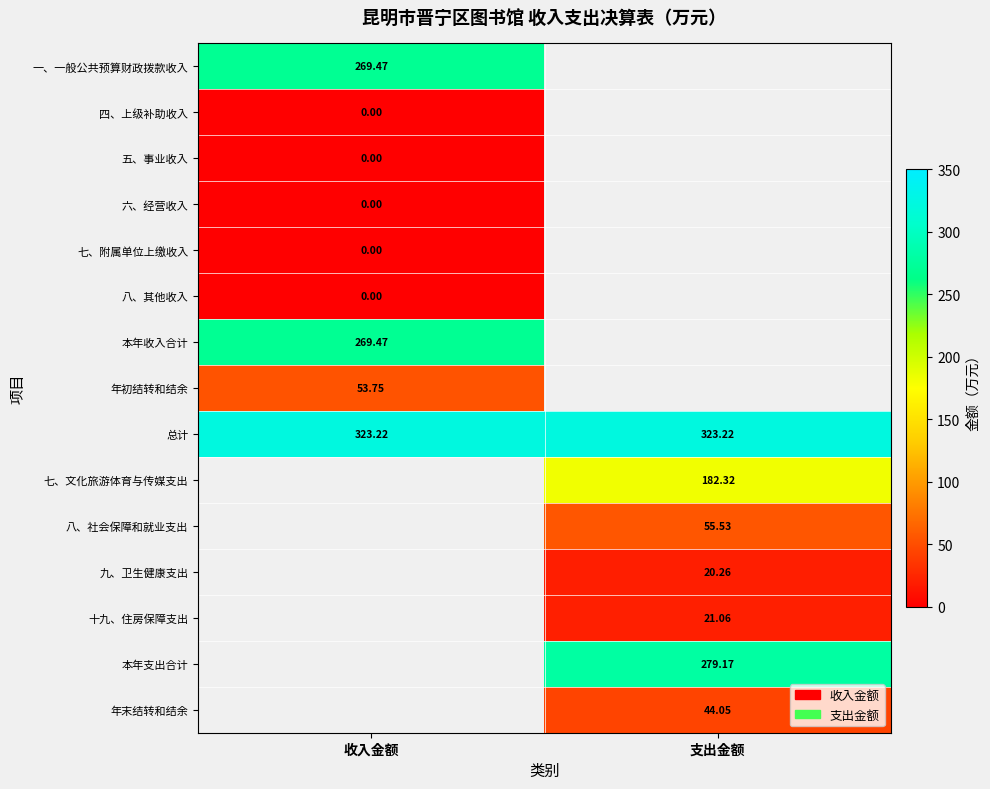

What is the maximum value for 本年收入合计?

269.5